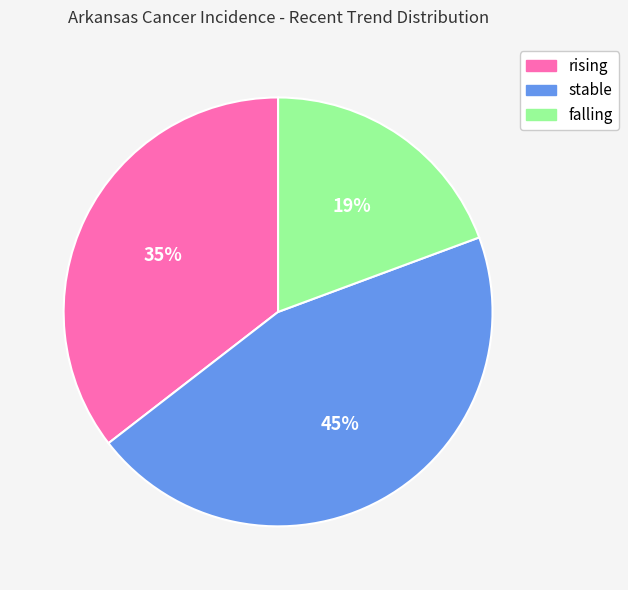

Is stable the majority of the pie?

No